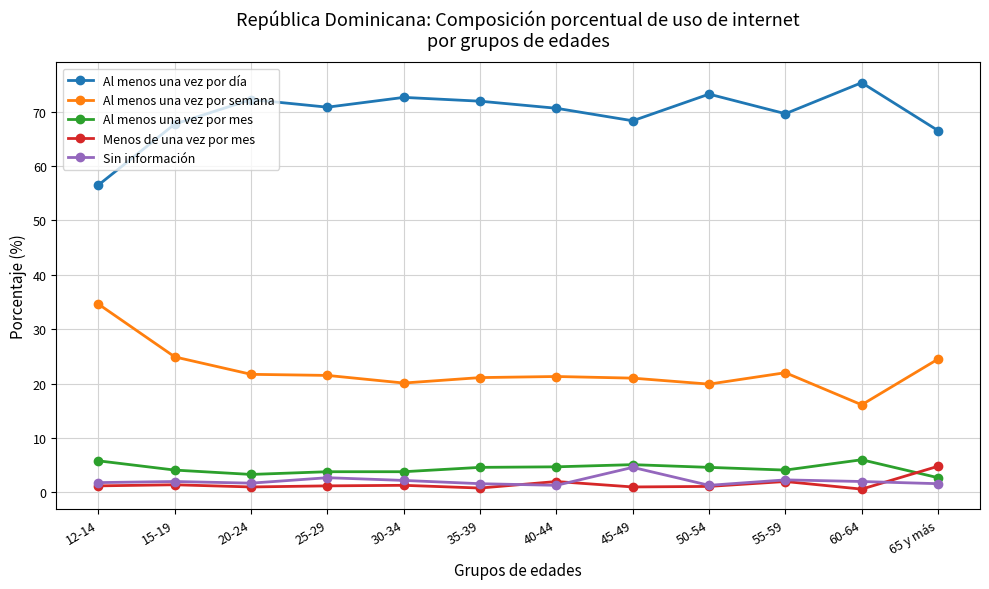

What is the value of the Menos de una vez por mes point at the 5th from the left?

1.3